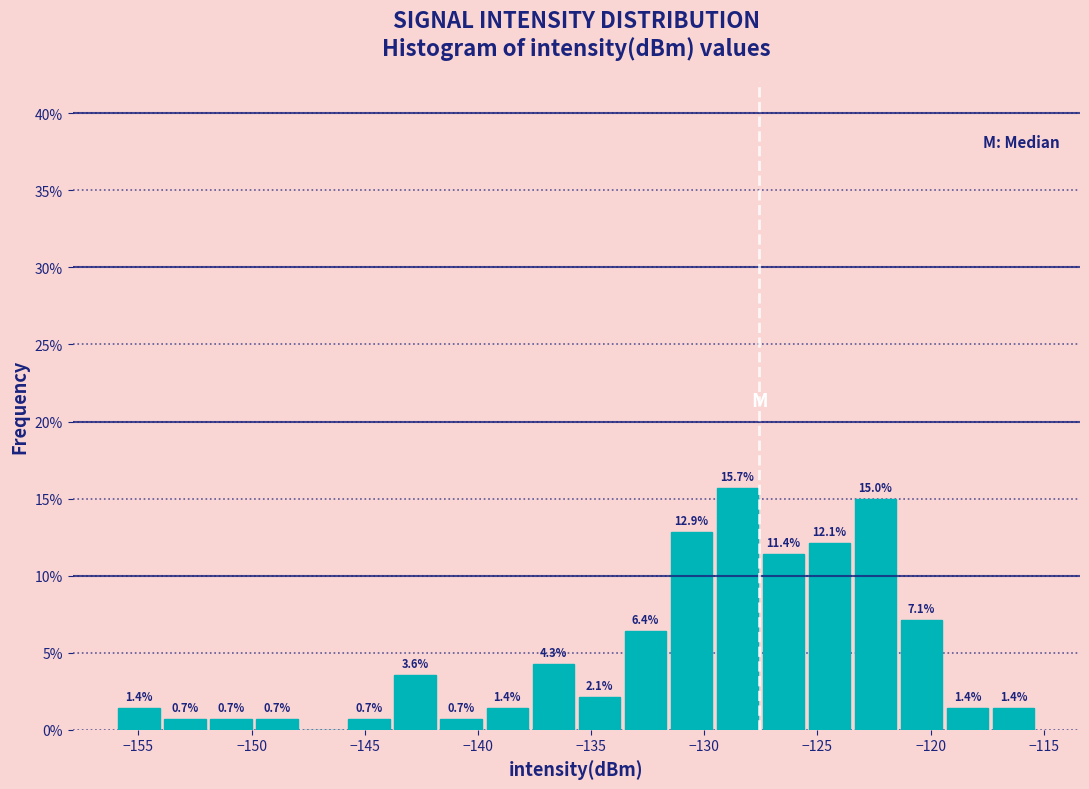

Which range on the x-axis has the tallest bar?

-129.5 to -127.5